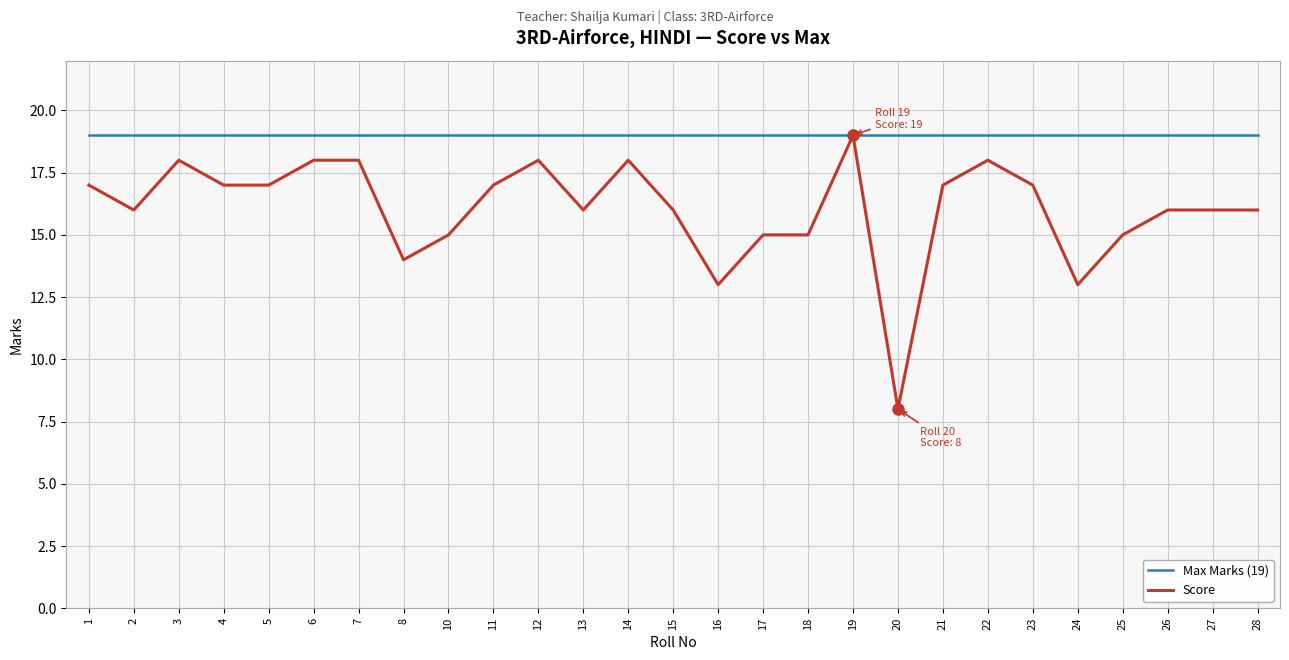

Reading left to right, transcribe all the data shown in this chart.

Max Marks (19): 19	19	19	19	19	19	19	19	19	19	19	19	19	19	19	19	19	19	19	19	19	19	19	19	19	19	19
Score: 17	16	18	17	17	18	18	14	15	17	18	16	18	16	13	15	15	19	8	17	18	17	13	15	16	16	16